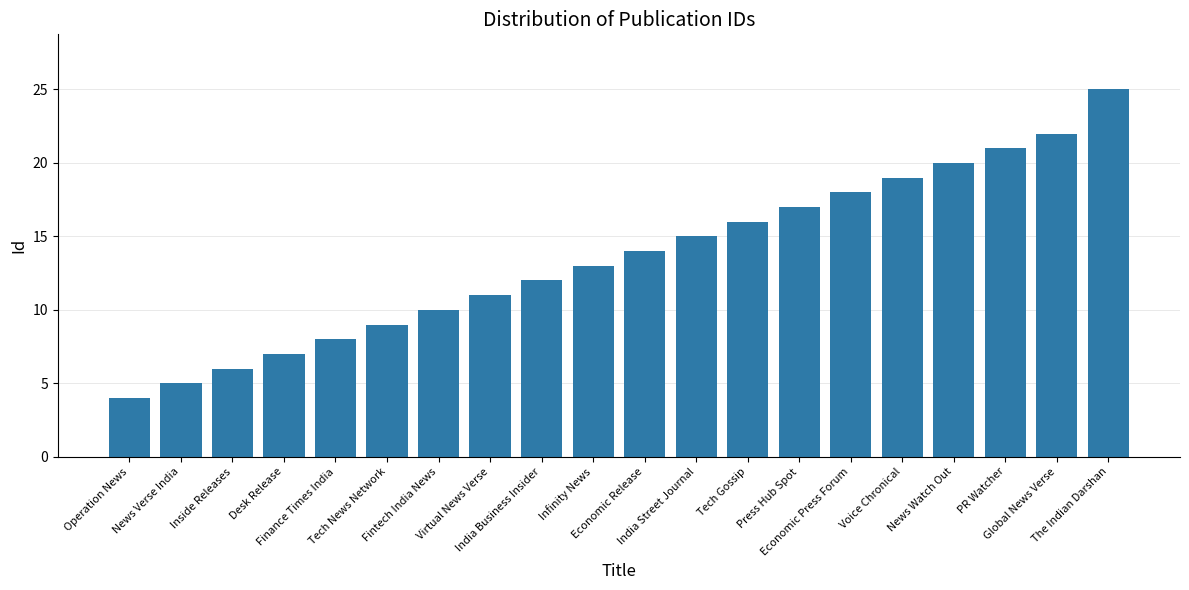

How many bars are there in total?

20